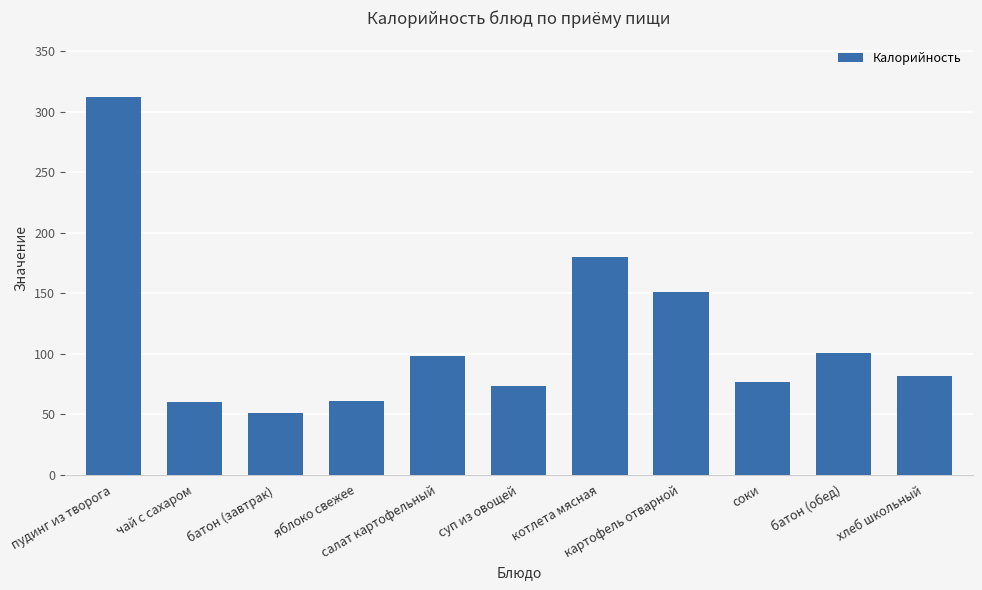

What is the smallest value displayed?

51.0